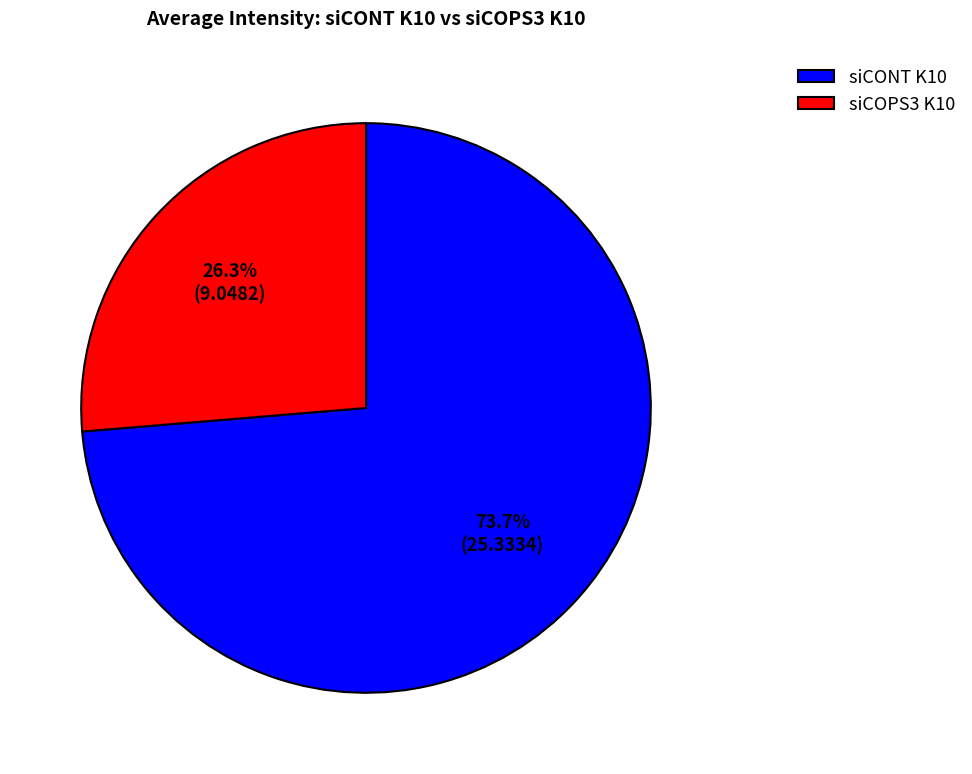

Count the number of slices in the pie.

2